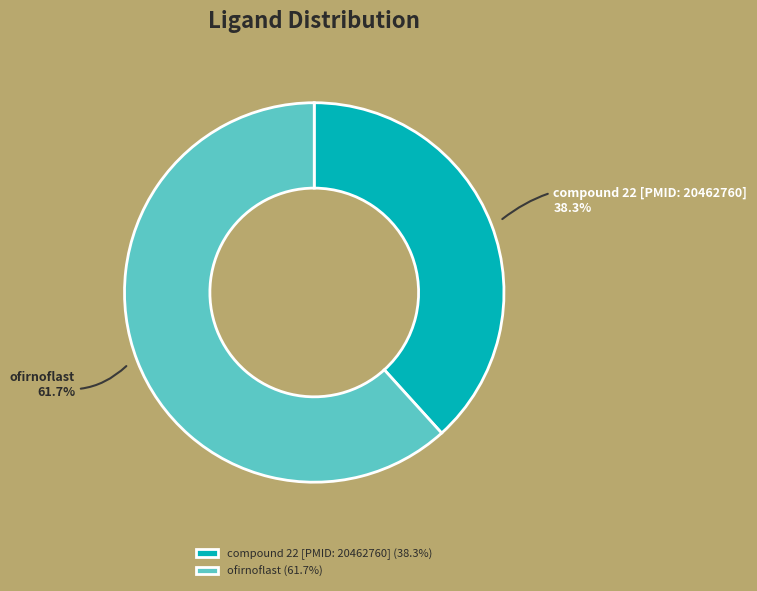

What percentage do compound 22 [PMID: 20462760] and ofirnoflast together represent?

100.0%